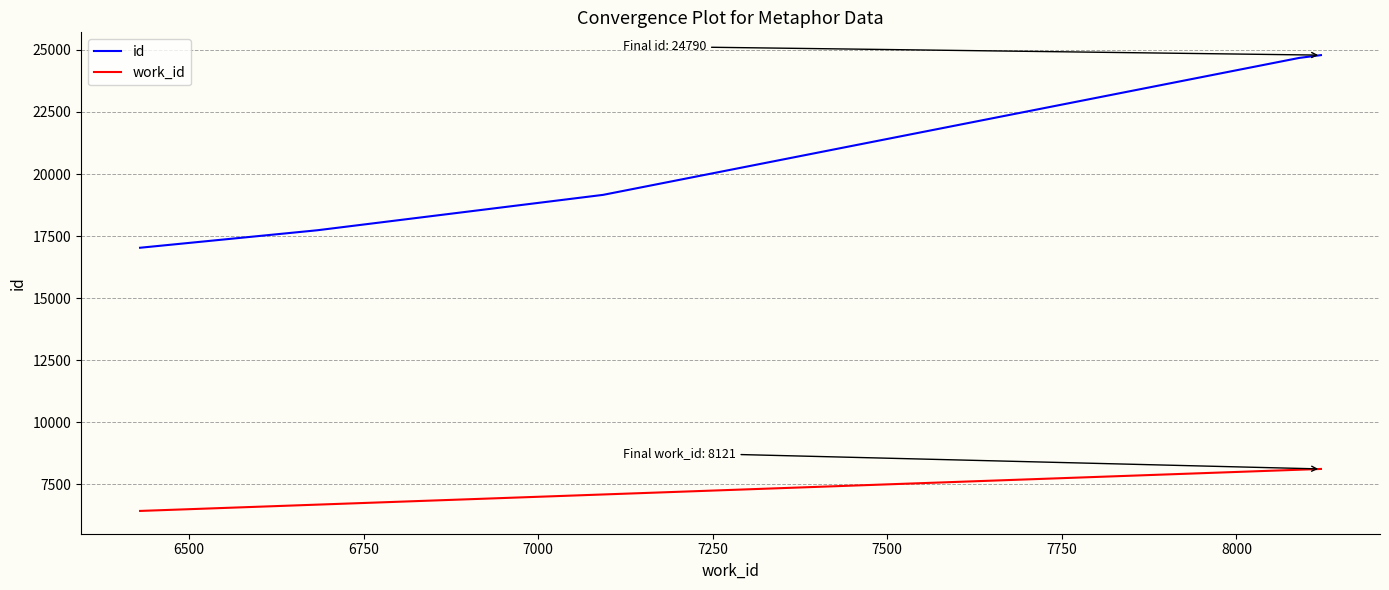

Is this an area chart (filled region under the line)?

No